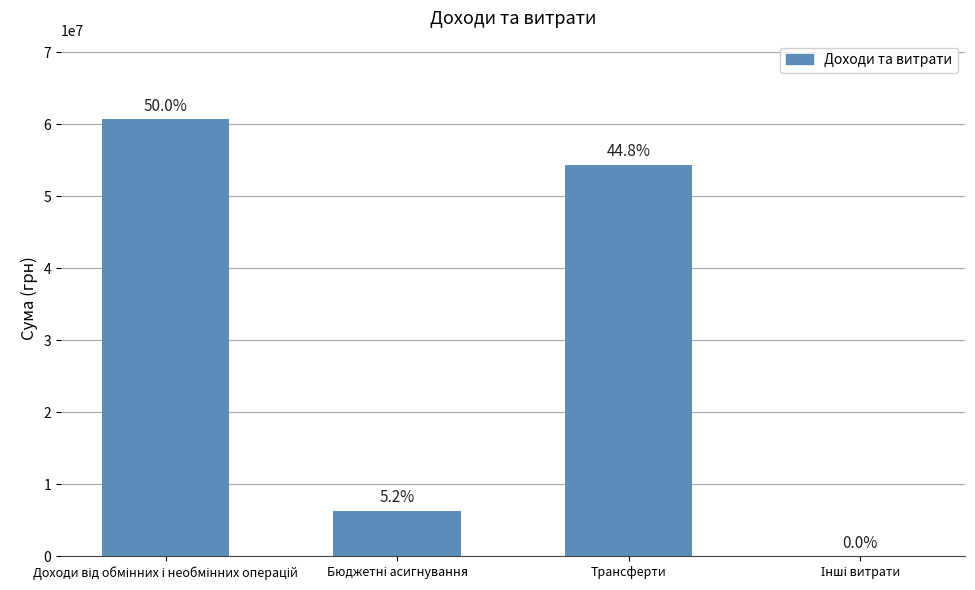

Are the bars grouped side by side (vs. stacked)?

No